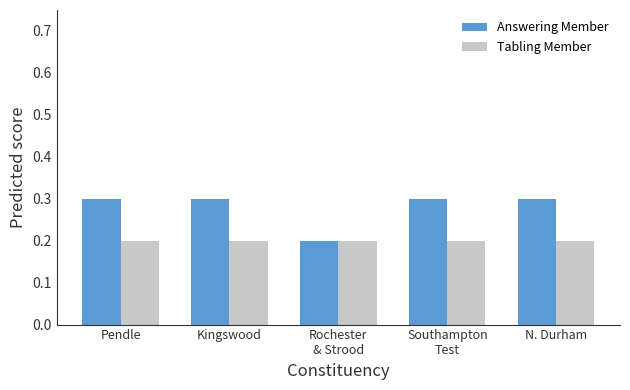

Reading left to right, extract all data points from this chart.

Answering Member: Pendle=0.3	Kingswood=0.3	Rochester
& Strood=0.2	Southampton
Test=0.3	N. Durham=0.3
Tabling Member: Pendle=0.2	Kingswood=0.2	Rochester
& Strood=0.2	Southampton
Test=0.2	N. Durham=0.2